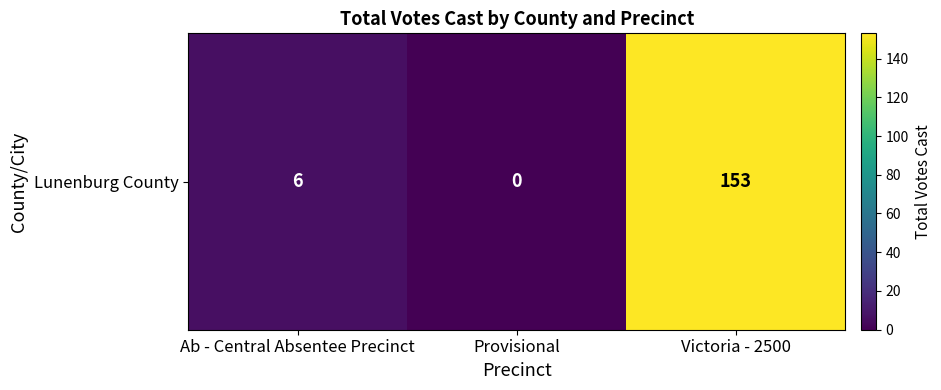

What is the maximum value shown in the chart?

153